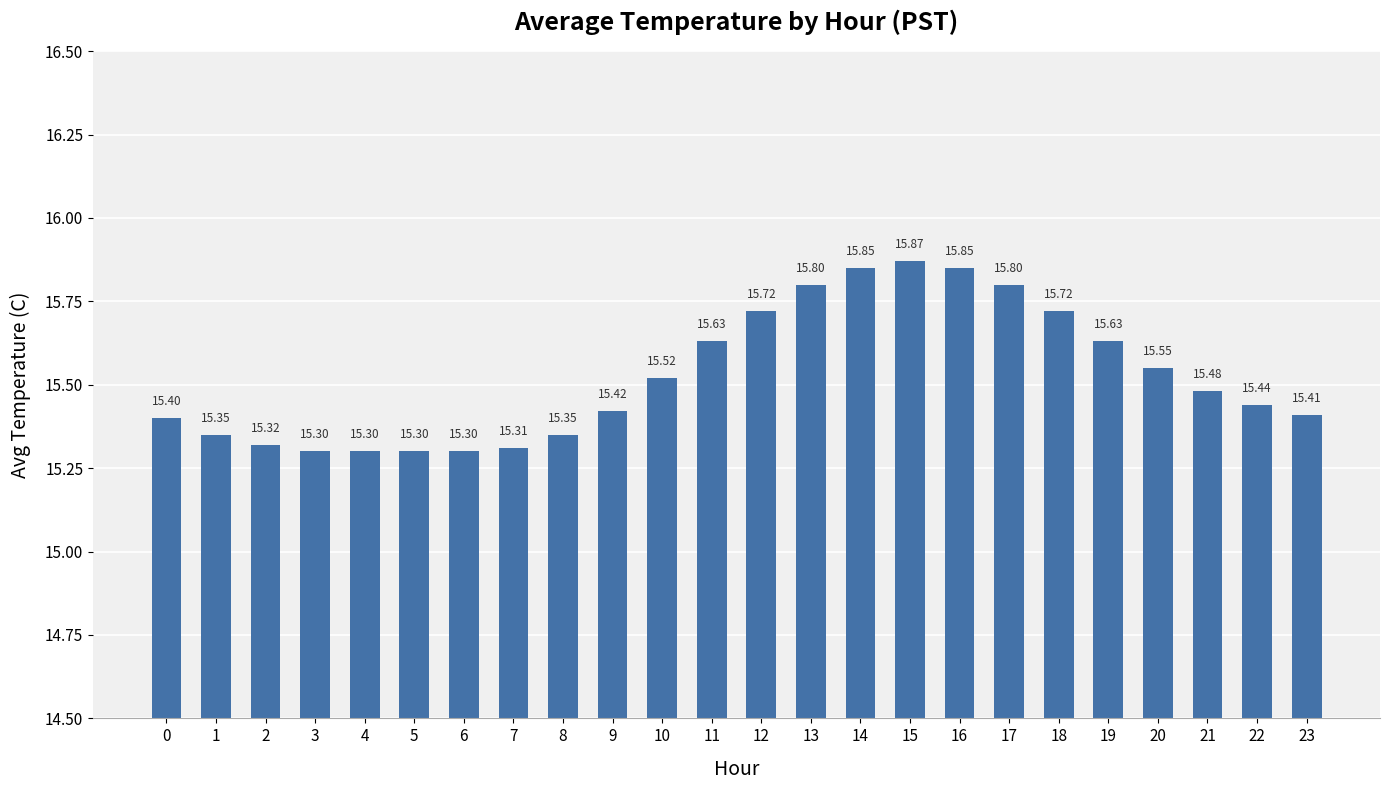

Is it true that the value at 4 is 15.3?

True